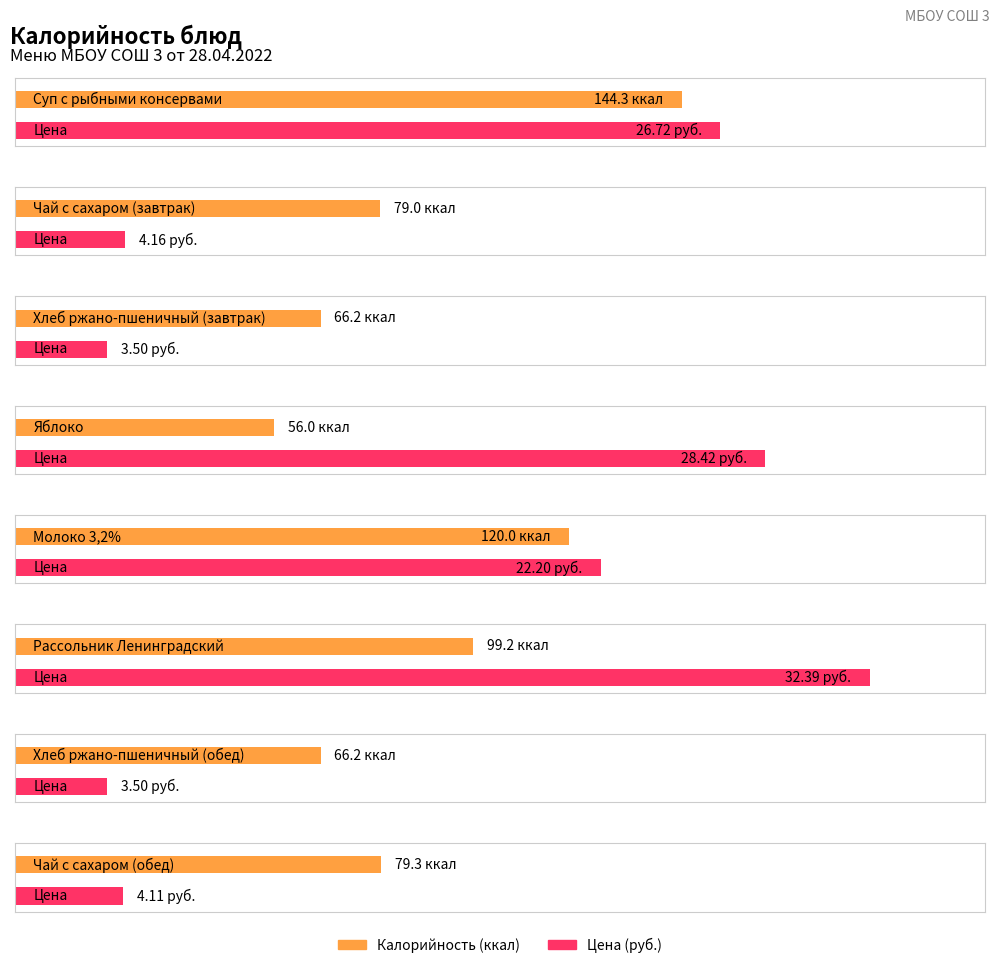

Which label corresponds to the largest value in the chart?

Суп с рыбными консервами